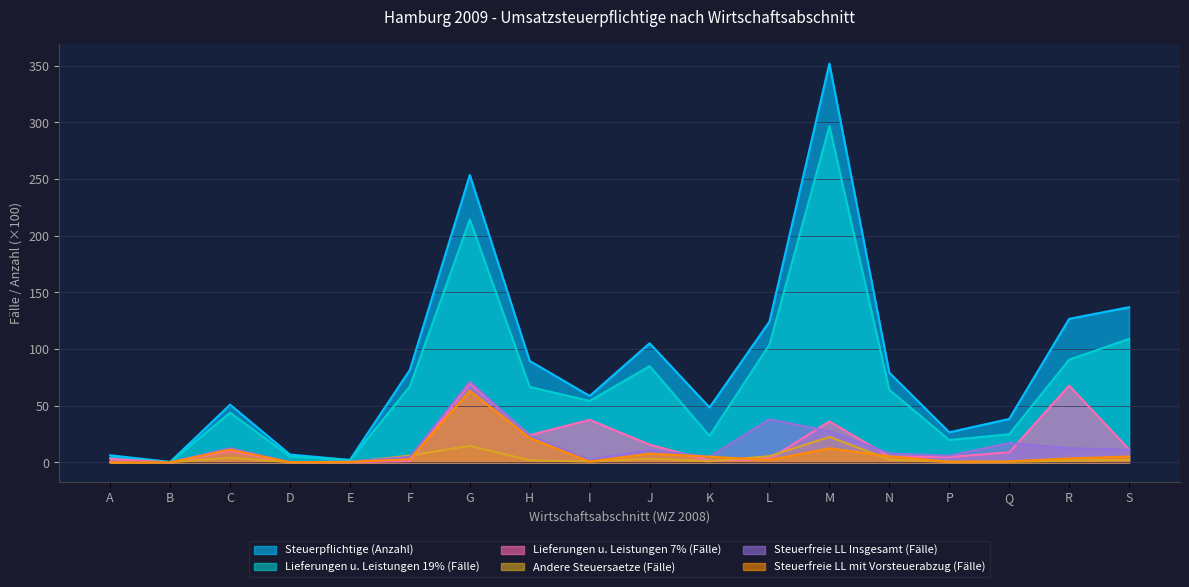

The value of Lieferungen u. Leistungen 7% (Fälle) at N is 1.8. True or false?

False